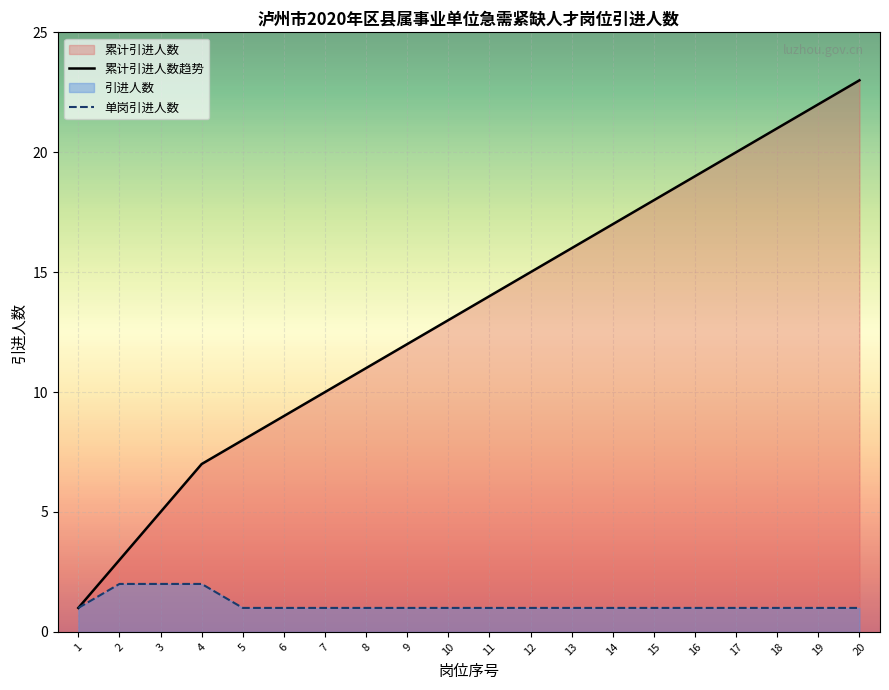

Which category has the highest value in the 累计引进人数趋势 series?

20